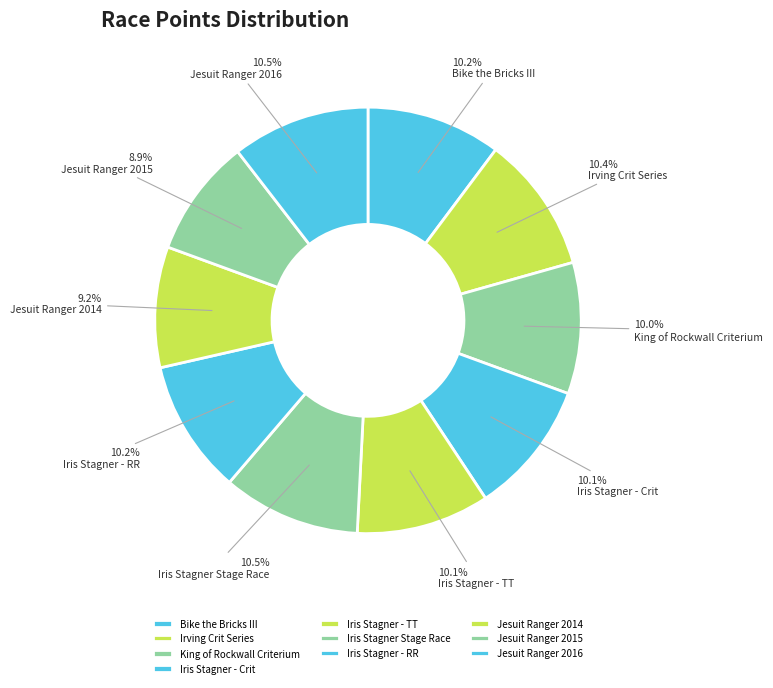

Rank the categories by value from highest to lowest.

Jesuit Ranger 2016, Iris Stagner Stage Race, Irving Crit Series, Bike the Bricks III, Iris Stagner - RR, Iris Stagner - Crit, Iris Stagner - TT, King of Rockwall Criterium, Jesuit Ranger 2014, Jesuit Ranger 2015